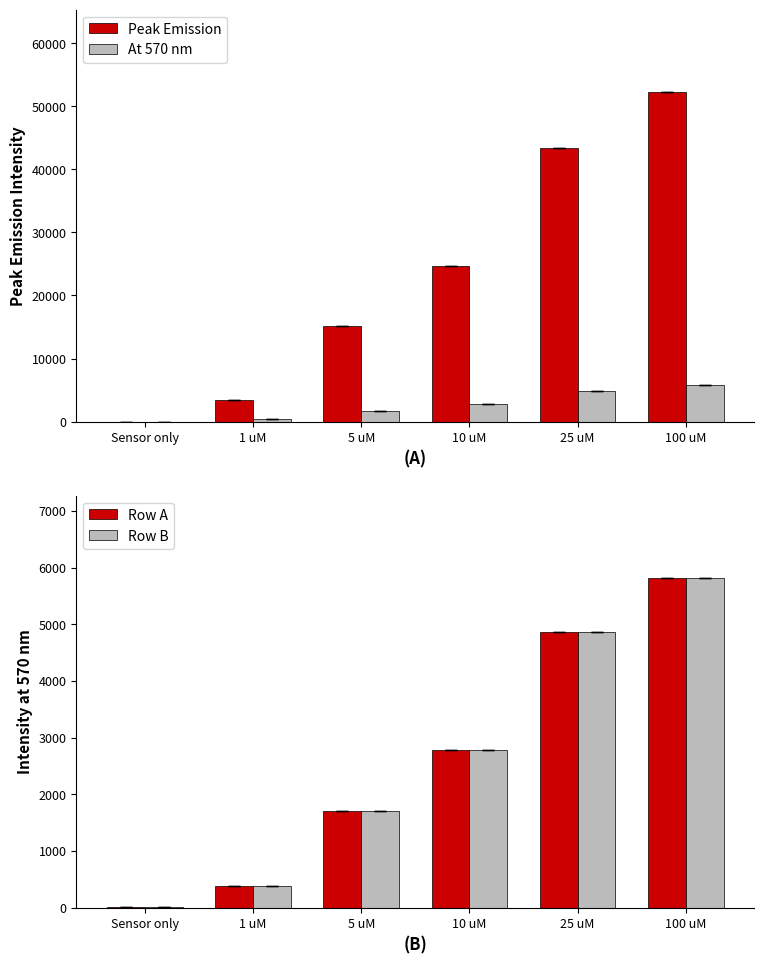

Read the Peak Emission value at 1 uM.

3356